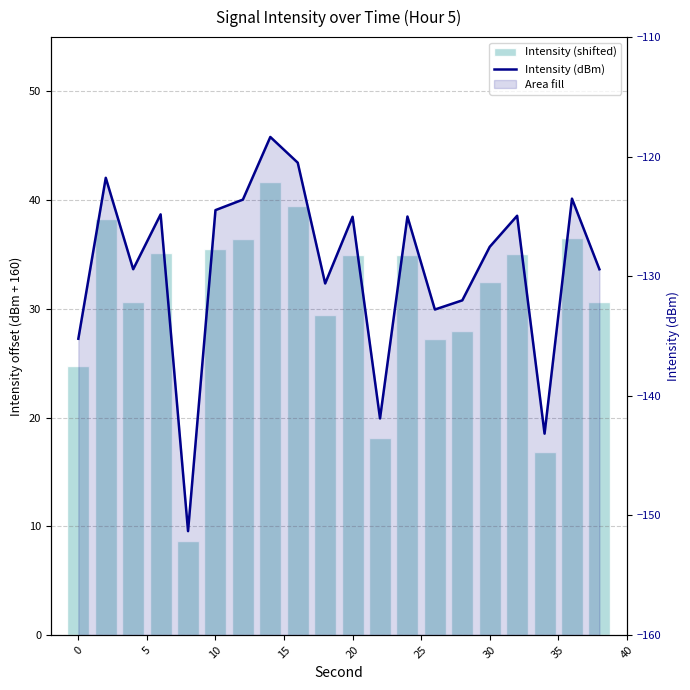

How many categories are shown in the chart?

20